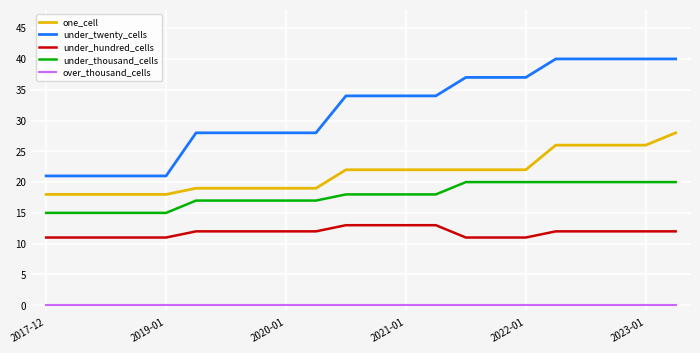

Which series has the largest total across all categories?

under_twenty_cells